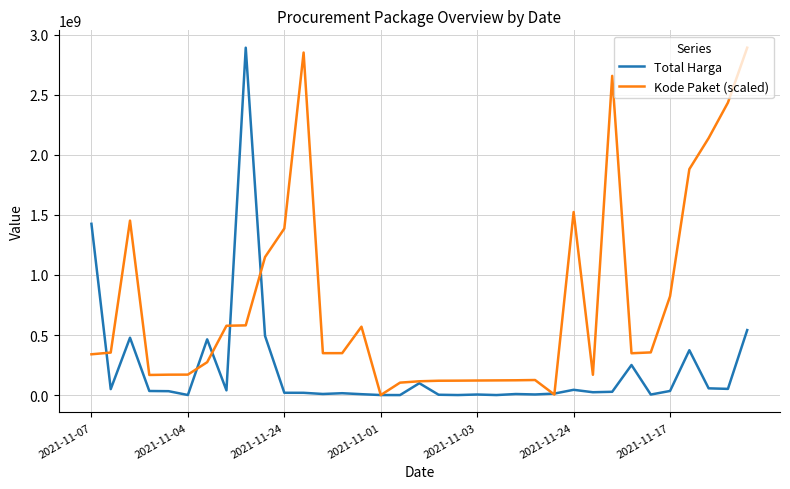

Rank the series by their average value, from lowest to highest.

Total Harga, Kode Paket (scaled)